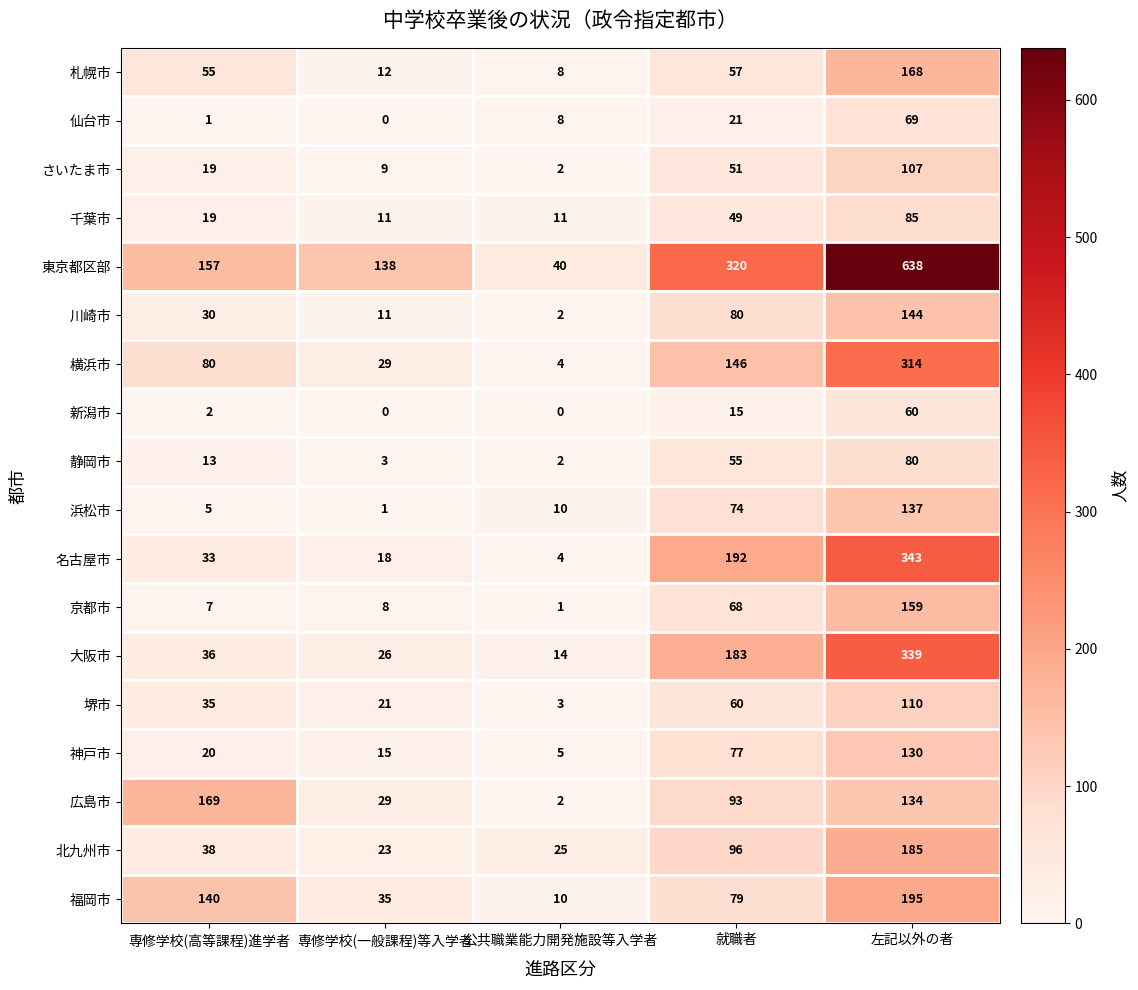

What is the highest value of the 川崎市 series?

144